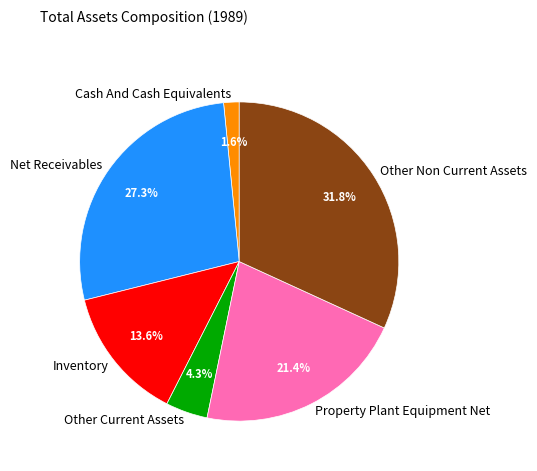

Between Other Current Assets and Other Non Current Assets, which is larger?

Other Non Current Assets